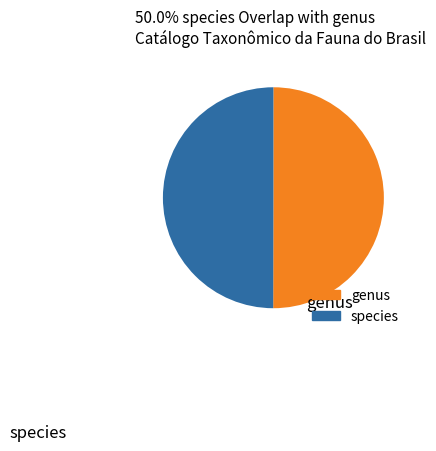

What is the ratio of the value at genus to the value at species?

1.0